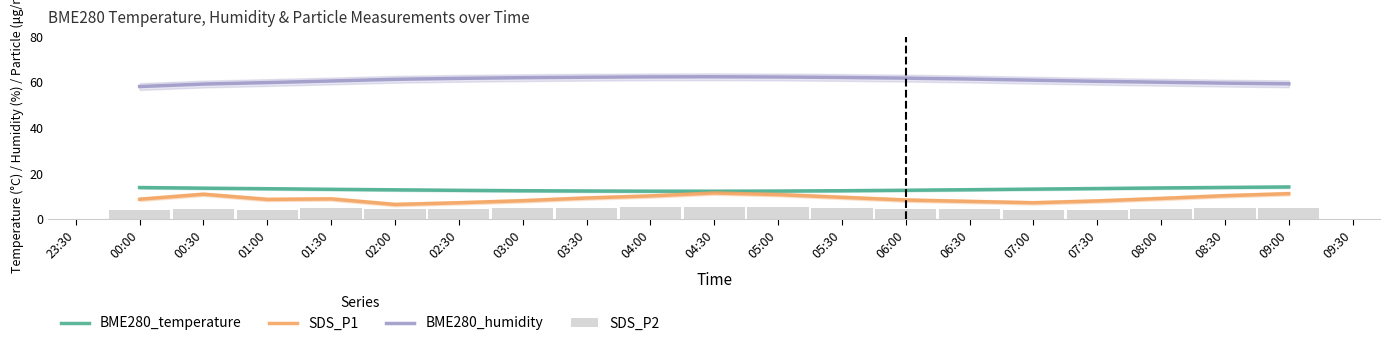

What is the highest value of the SDS_P1 series?

11.5